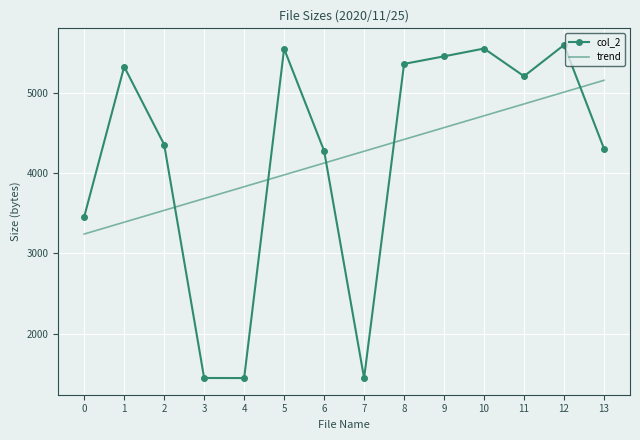

The value of col_2 at 2 is 4354.0. True or false?

True